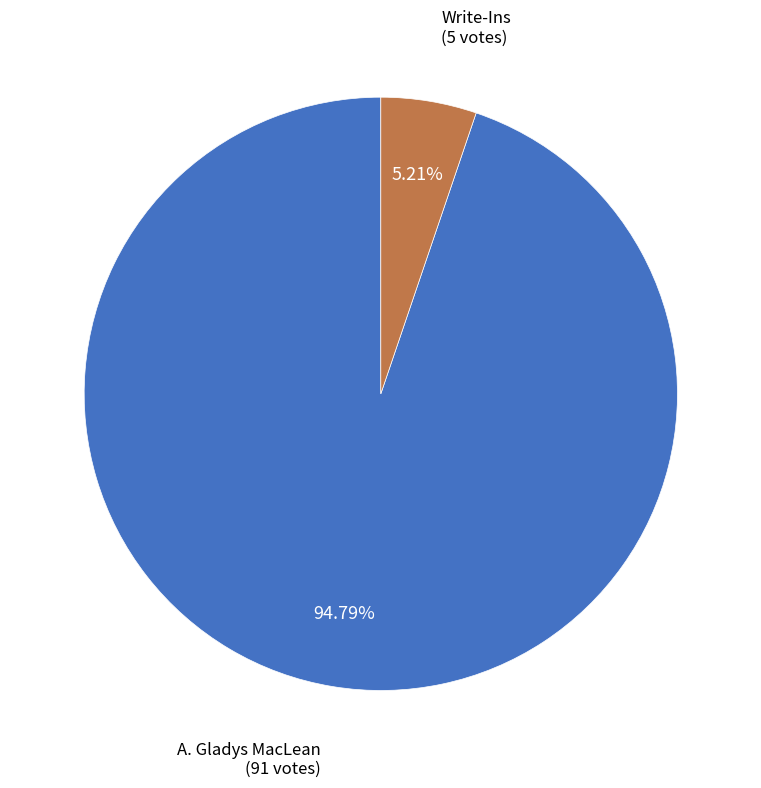

Is there any slice that represents more than half of the pie?

Yes